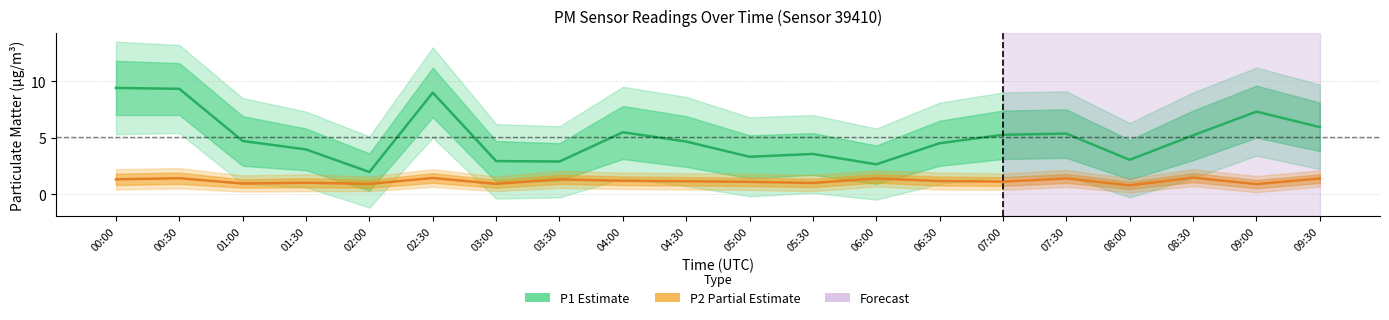

True or false: P2 (Partial) has a value of 1.4 at 05:30.

False